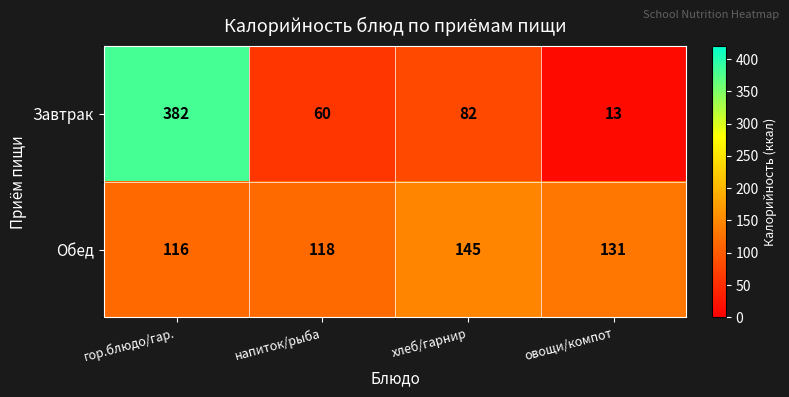

Which category has the lowest value across all series?

овощи/компот